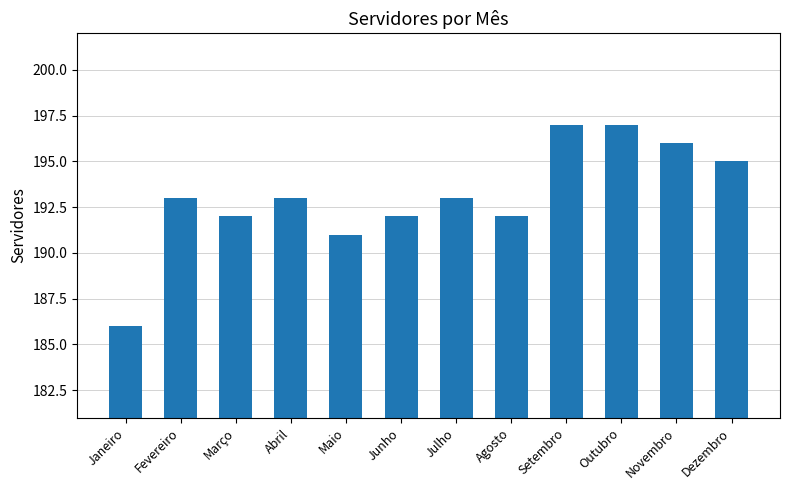

Where is the data nearest to the value 191?

Maio